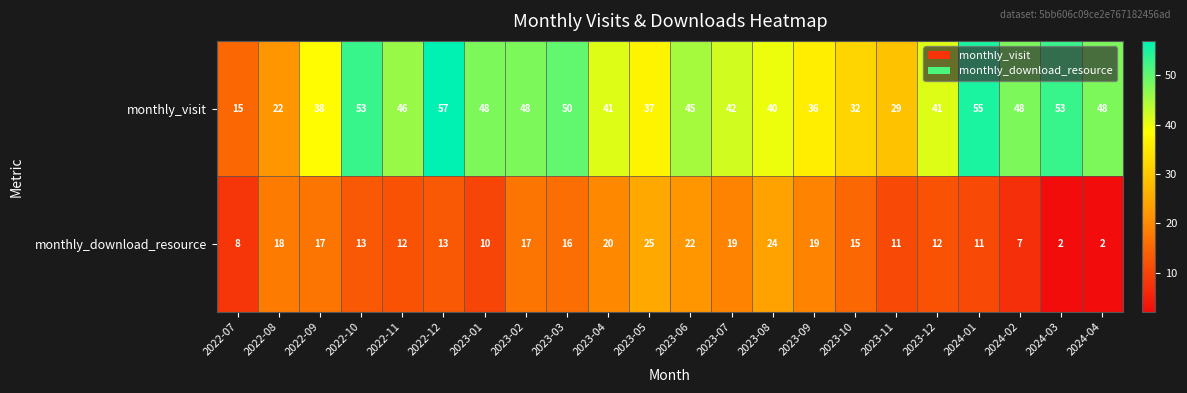

True or false: monthly_visit has a value of 16 at 2023-06.

False